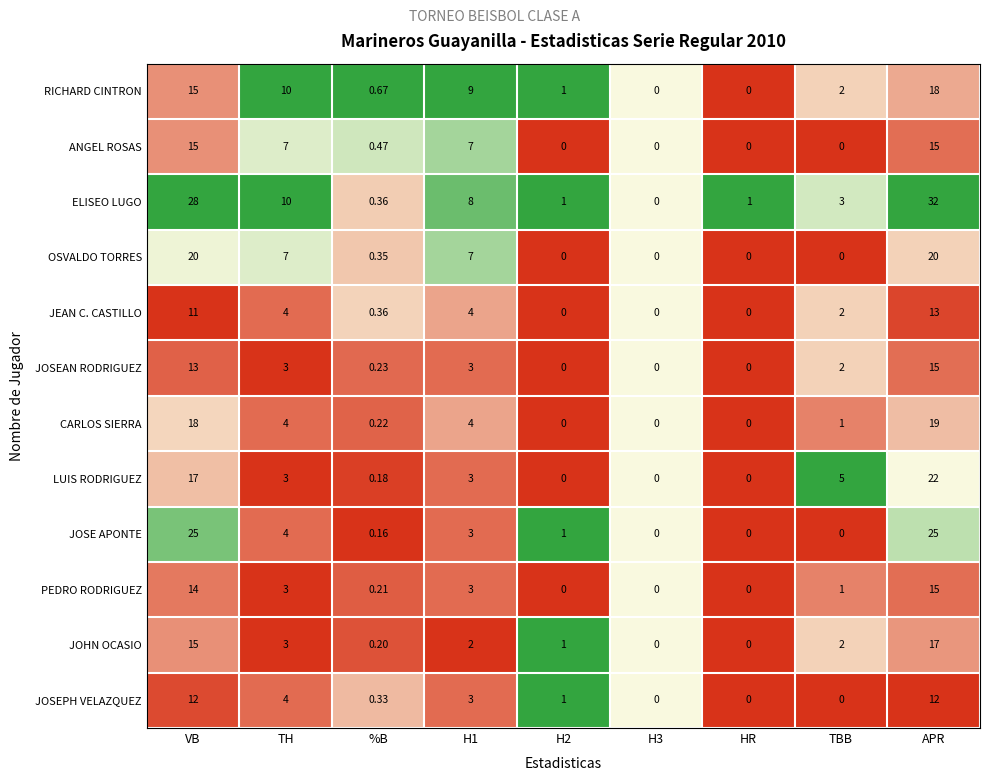

Where is ELISEO LUGO nearest to the value 16?

TH